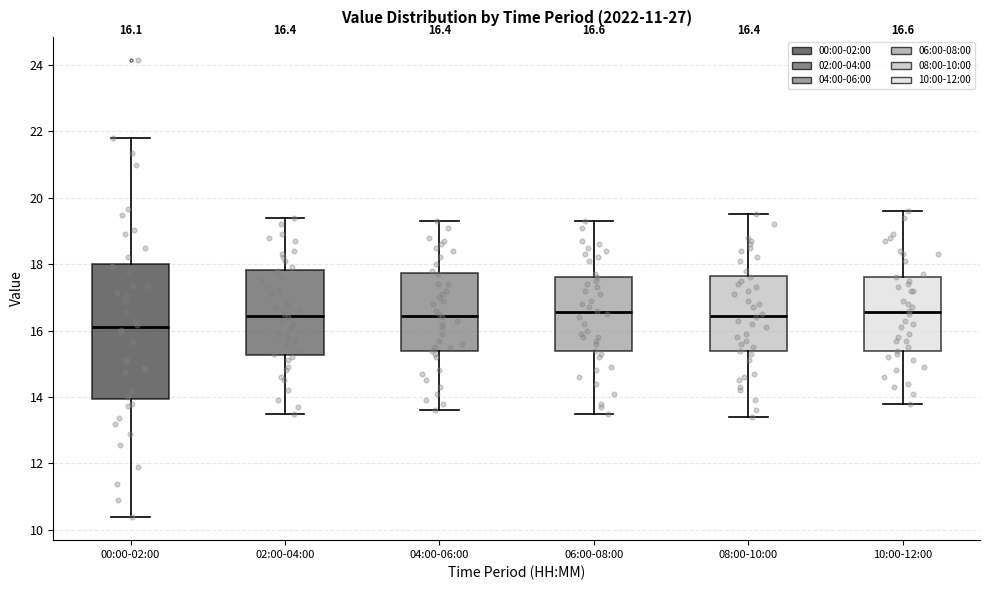

Which box's median line is the lowest?

00:00-02:00